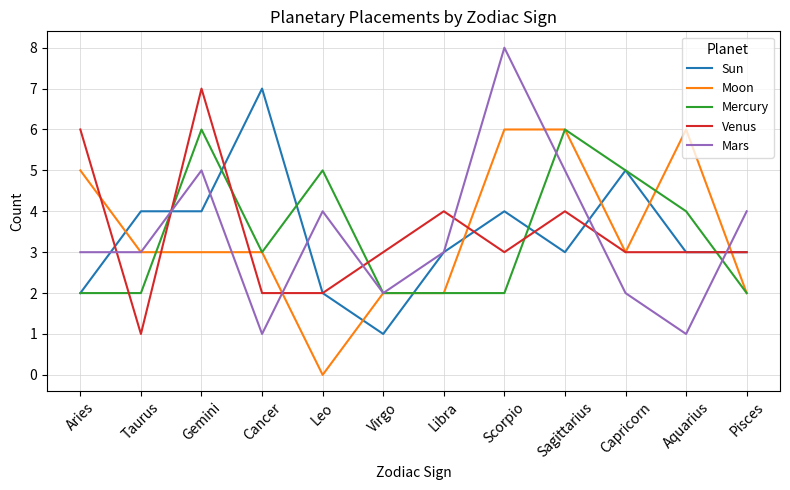

Reading right to left, extract all data points from this chart.

Sun: 3	3	5	3	4	3	1	2	7	4	4	2
Moon: 2	6	3	6	6	2	2	0	3	3	3	5
Mercury: 2	4	5	6	2	2	2	5	3	6	2	2
Venus: 3	3	3	4	3	4	3	2	2	7	1	6
Mars: 4	1	2	5	8	3	2	4	1	5	3	3